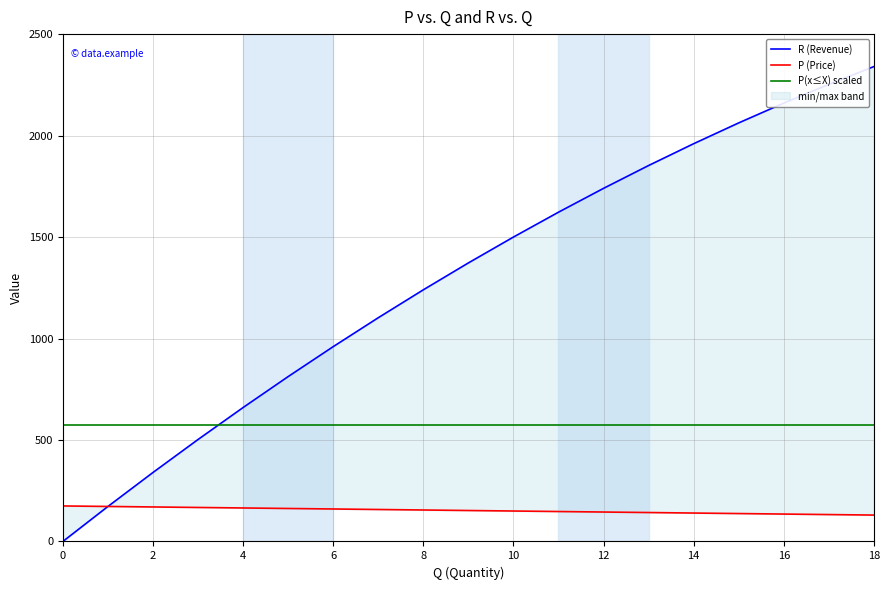

Reading left to right, transcribe all the data shown in this chart.

R (Revenue): 0.0	172.5	340.0	502.5	660.0	812.5	960.0	1102.5	1240.0	1372.5	1500.0	1622.5	1740.0	1852.5	1960.0	2062.5	2160.0	2252.5	2340.0
P (Price): 175.0	172.5	170.0	167.5	165.0	162.5	160.0	157.5	155.0	152.5	150.0	147.5	145.0	142.5	140.0	137.5	135.0	132.5	130.0
P(x≤X) scaled: 571.4	571.4	571.4	571.4	571.4	571.4	571.4	571.4	571.4	571.4	571.4	571.4	571.4	571.4	571.4	571.4	571.4	571.4	571.4